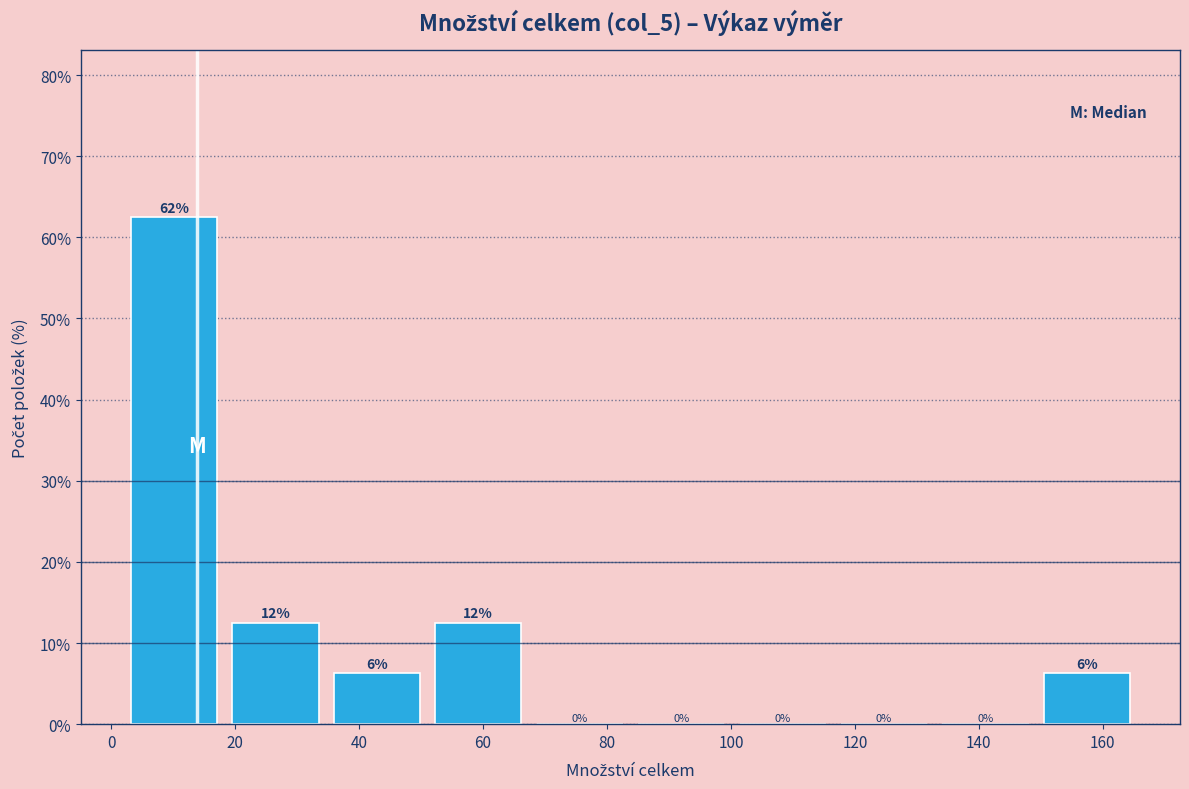

Which range on the x-axis has the tallest bar?

2 to 18